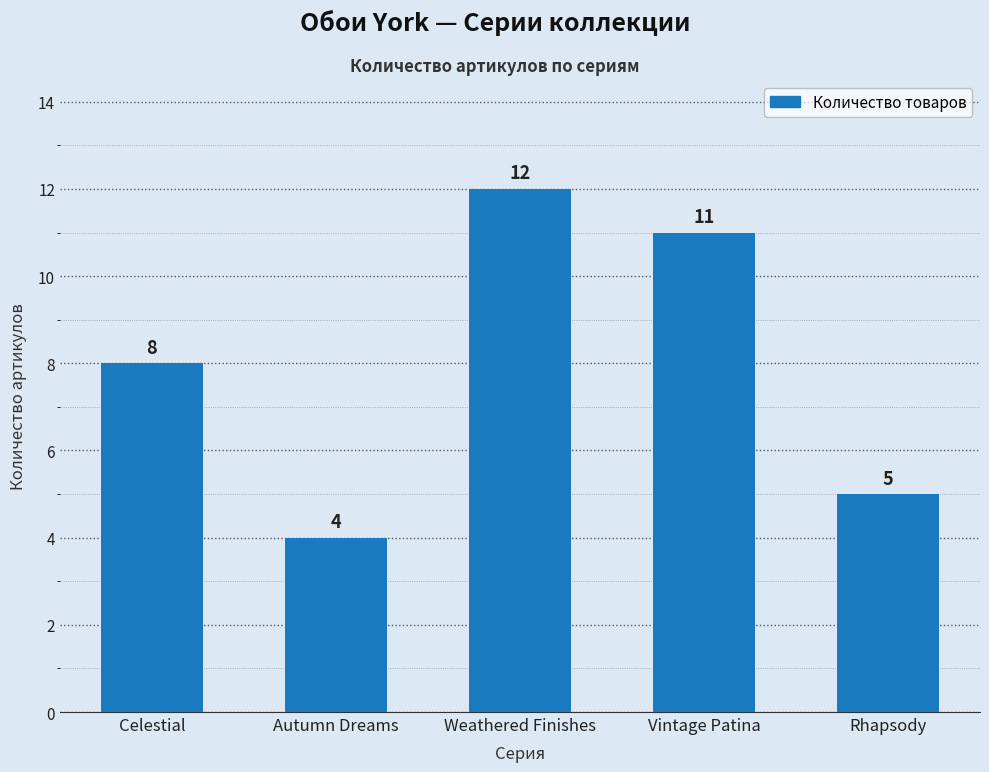

What is the label of the 1st bar from the left?

Celestial